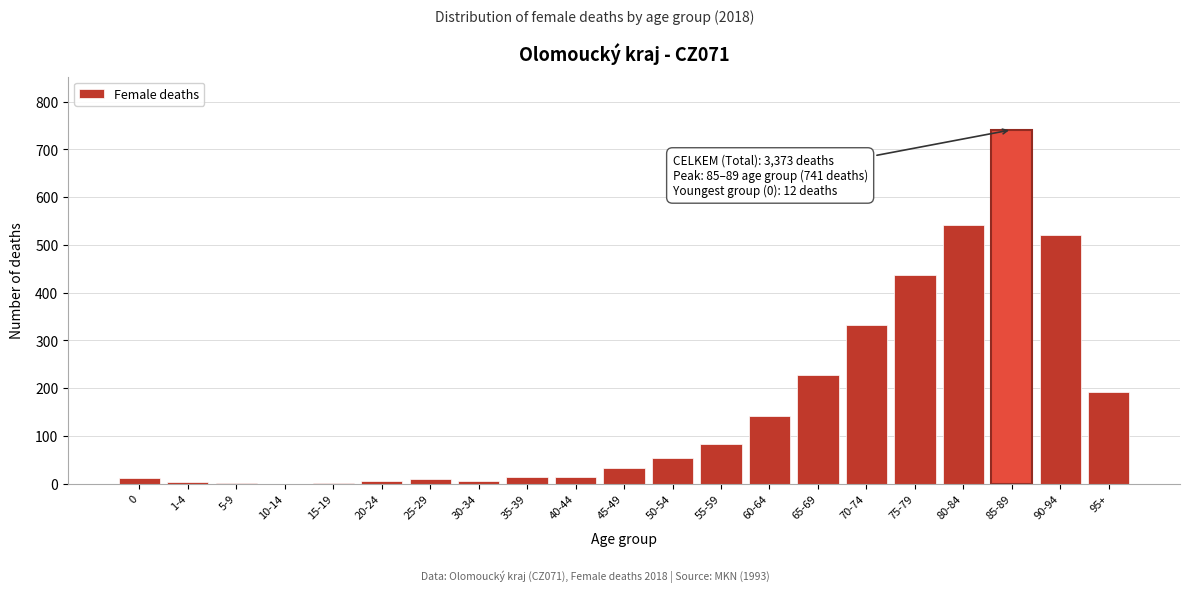

Read the value at 95+.

193